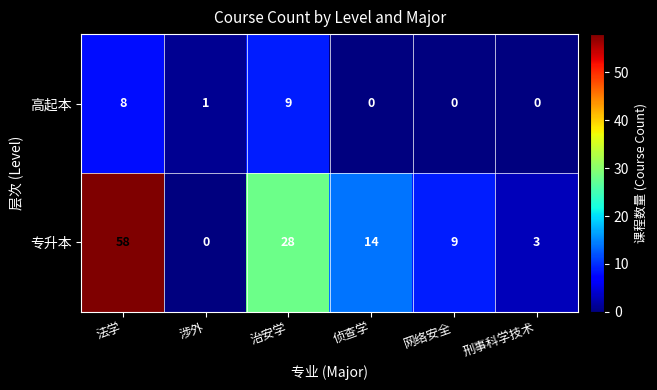

Which series changed the most between 治安学 and 刑事科学技术?

专升本